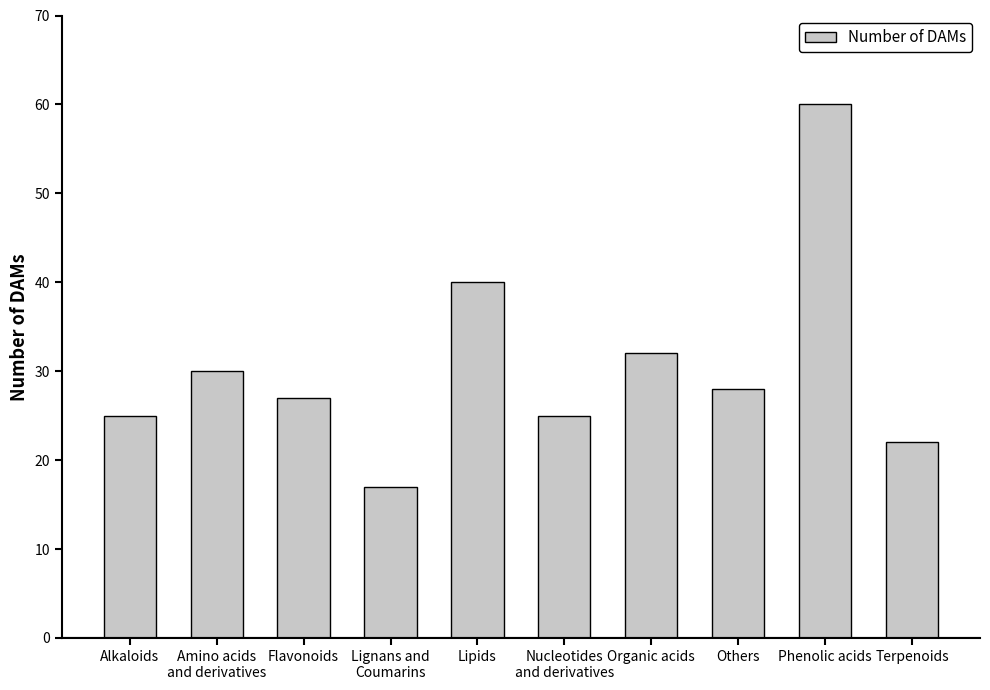

Reading left to right, what are all the values shown in this chart?

25	30	27	17	40	25	32	28	60	22